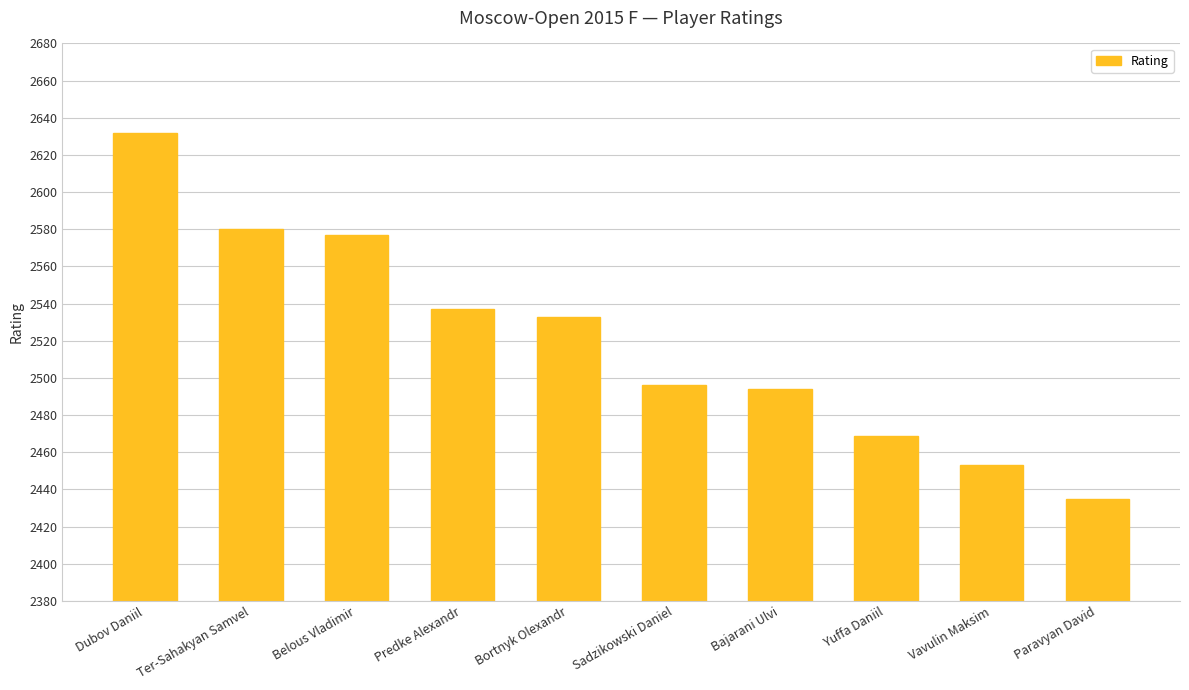

What is the change in value from Ter-Sahakyan Samvel to Paravyan David?

-145